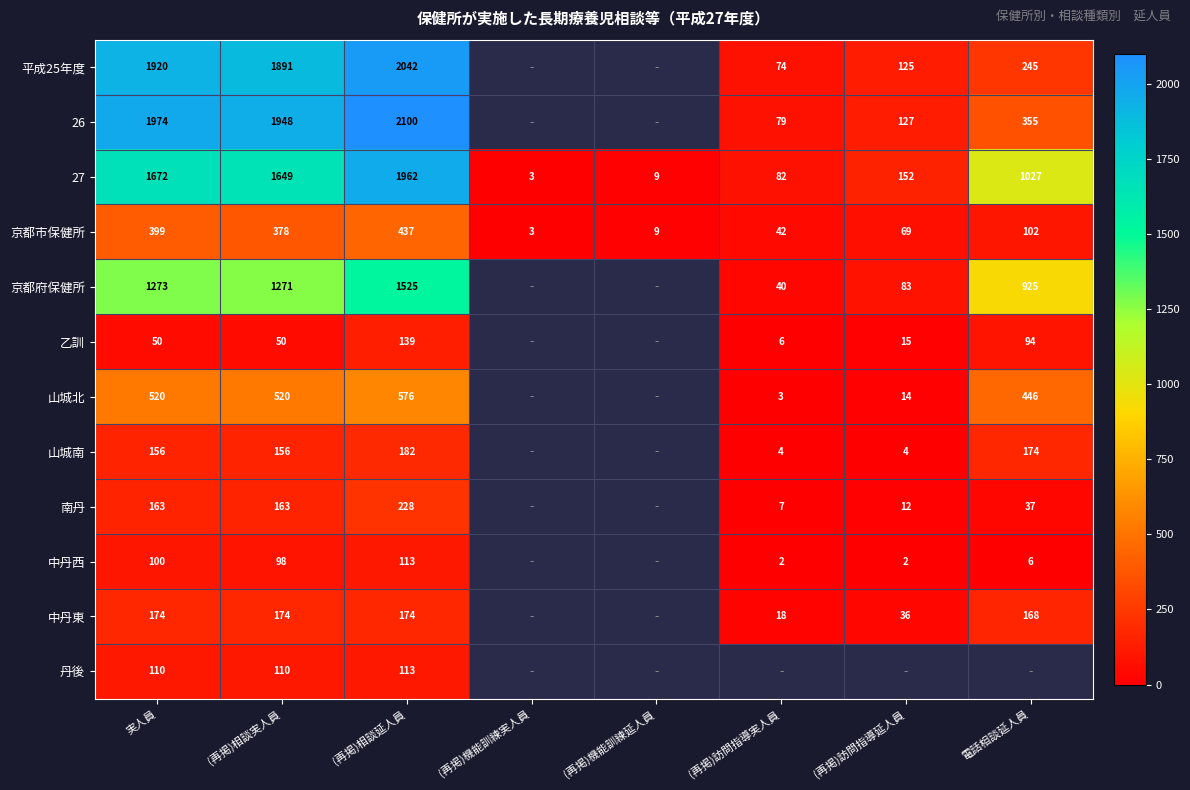

Which label corresponds to the smallest value in the chart?

(再掲)訪問指導実人員